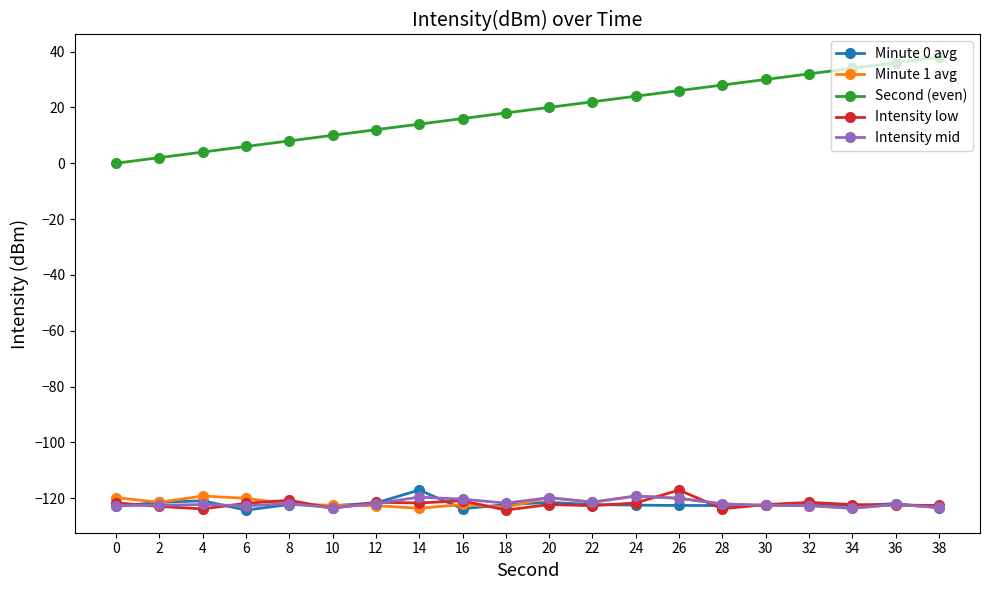

What is the total value across all series at 0?

-487.0